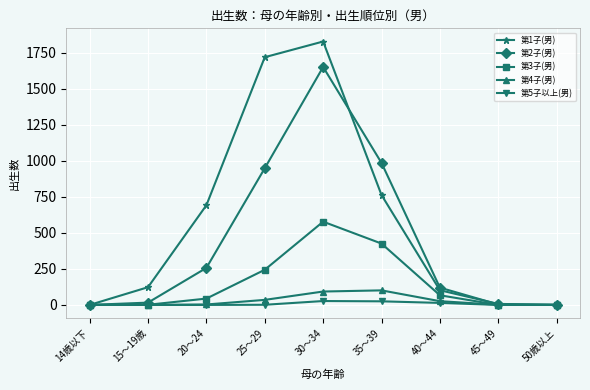

What position from the right is 14歳以下?

9